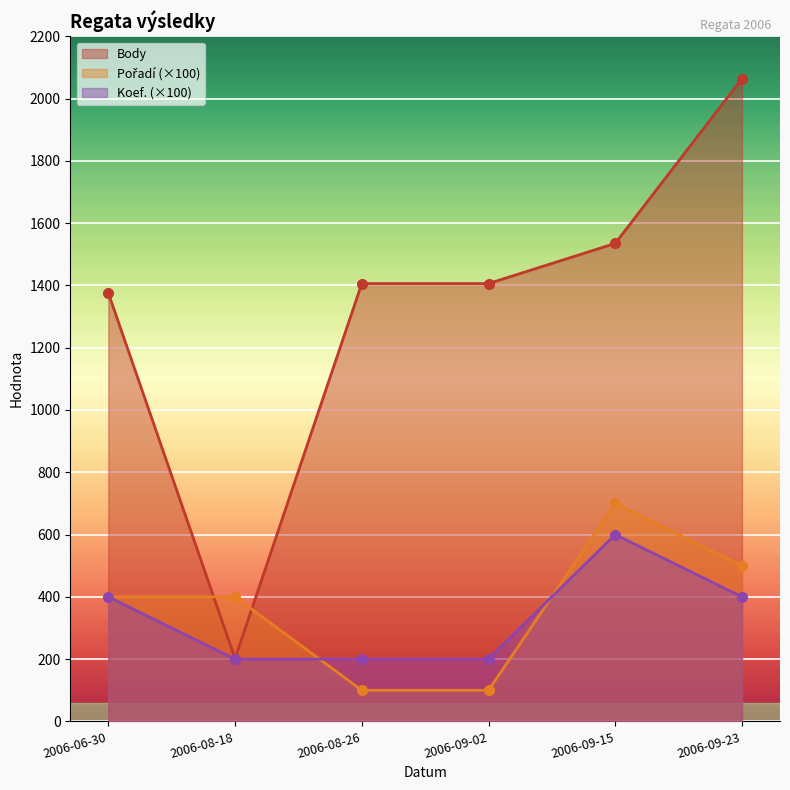

Is the value of Body at 2006-06-30 greater than the value of Pořadí at 2006-09-15?

Yes